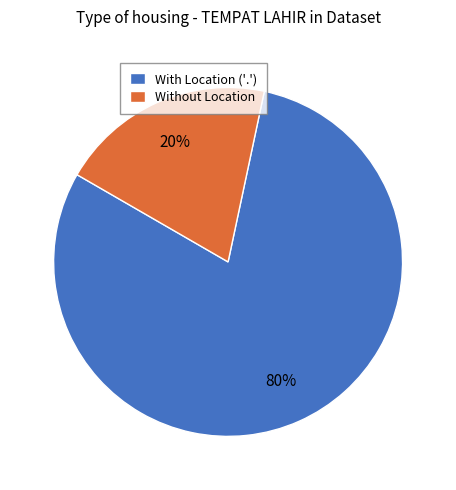

Which slice represents more than half of the pie?

With Location ('.')